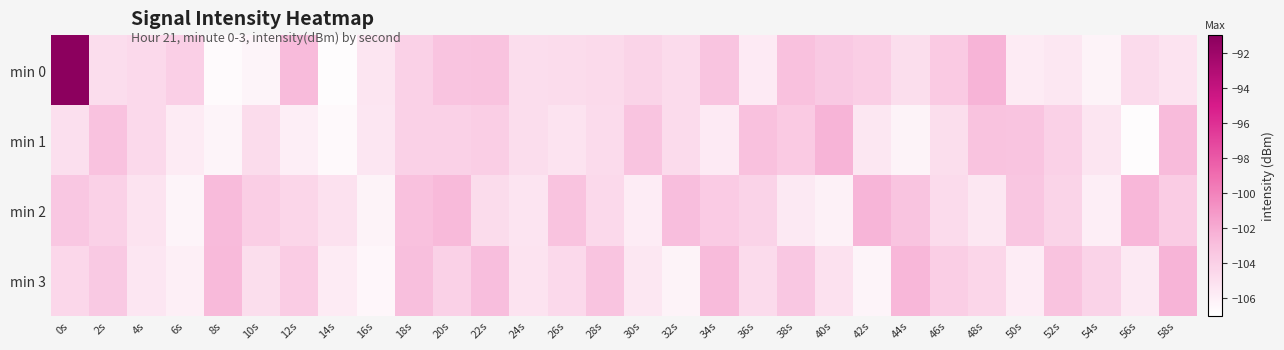

Which series has the largest total across all categories?

min 0